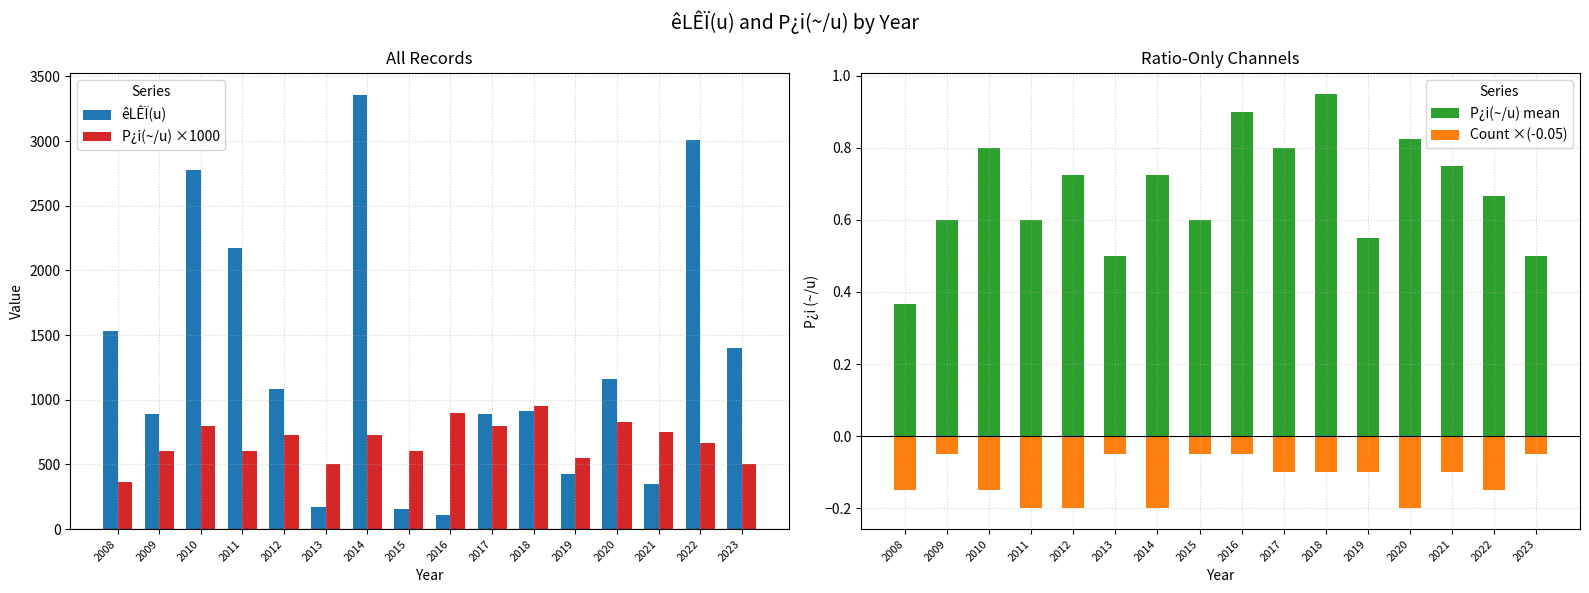

At which category is the sum across all series the highest?

2014